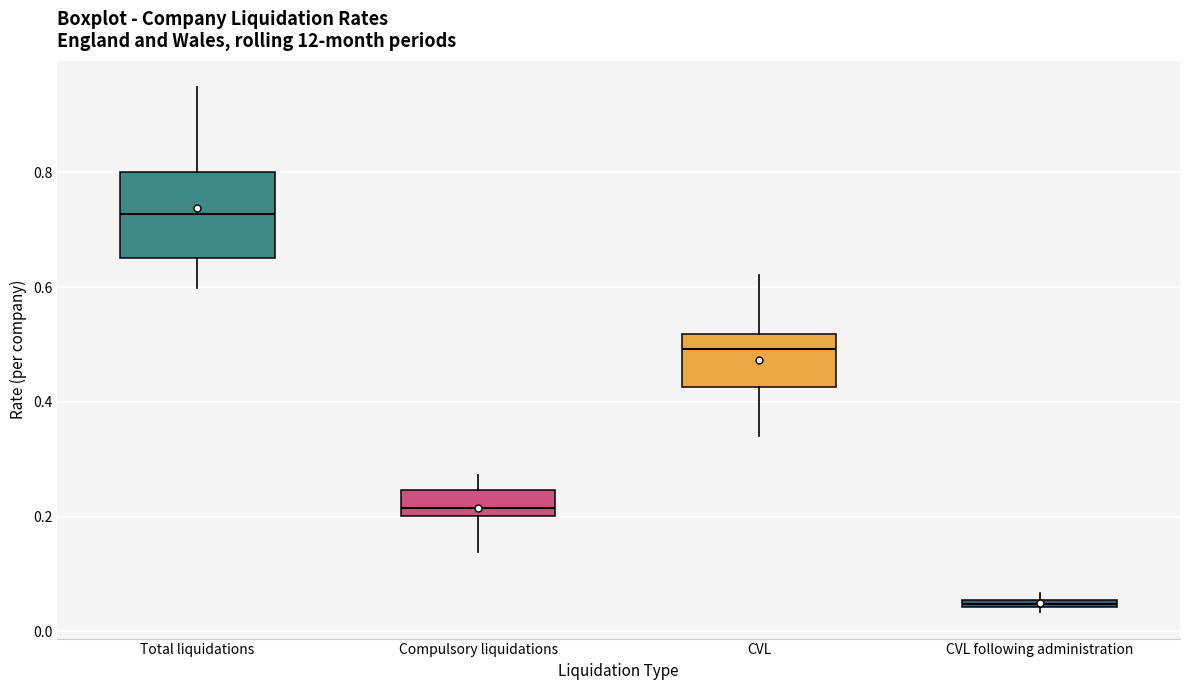

Comparing the boxes themselves (not the whiskers), which one is the tallest?

Total liquidations